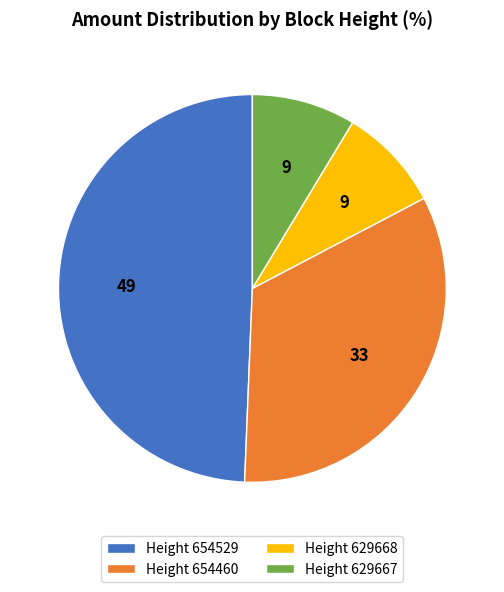

Which category has the biggest portion of the pie?

Height 654529